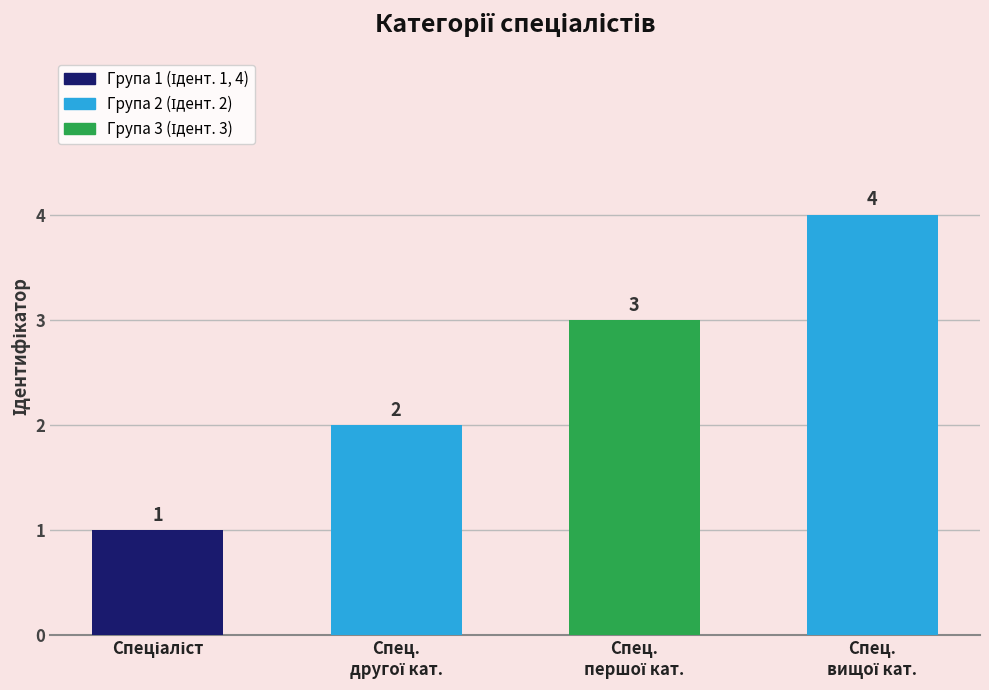

What is the sum of all values?

10